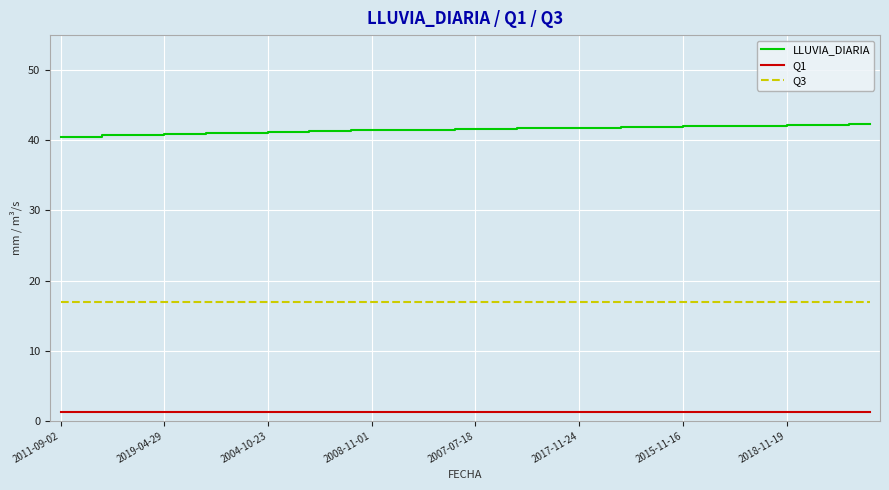

What are all the series names shown in the legend?

LLUVIA_DIARIA, Q1, Q3